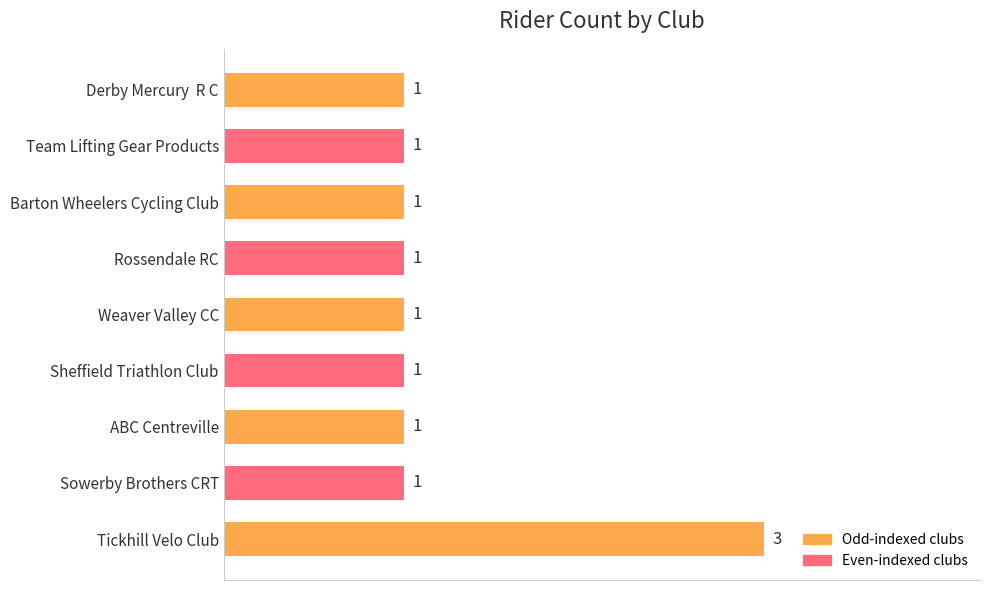

What is the minimum value shown in the chart?

1